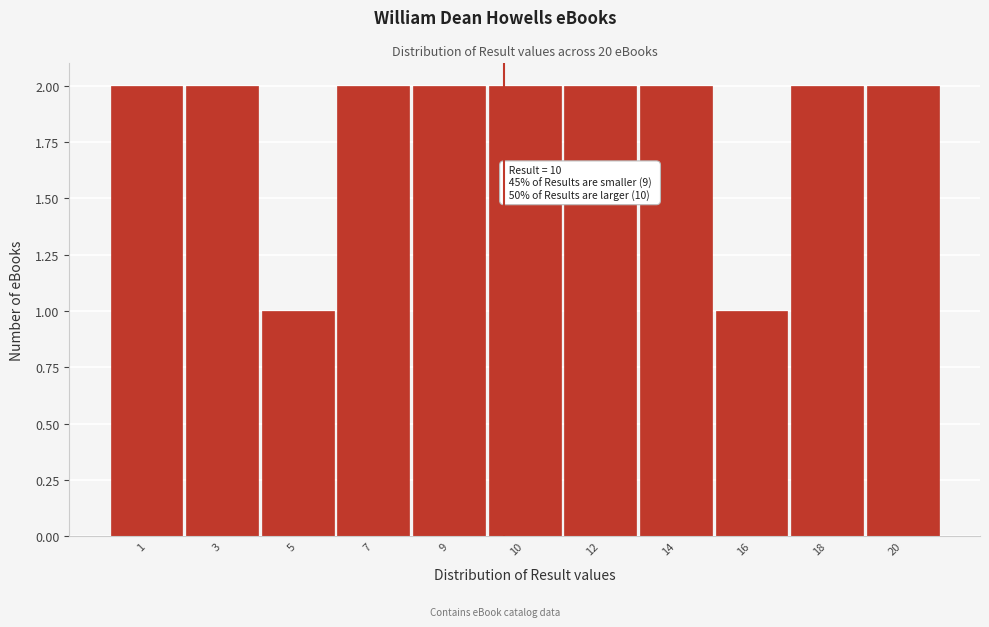

Reading right to left, what are all the values shown in this chart?

20=2	18=2	16=1	14=2	12=2	10=2	9=2	7=2	5=1	3=2	1=2